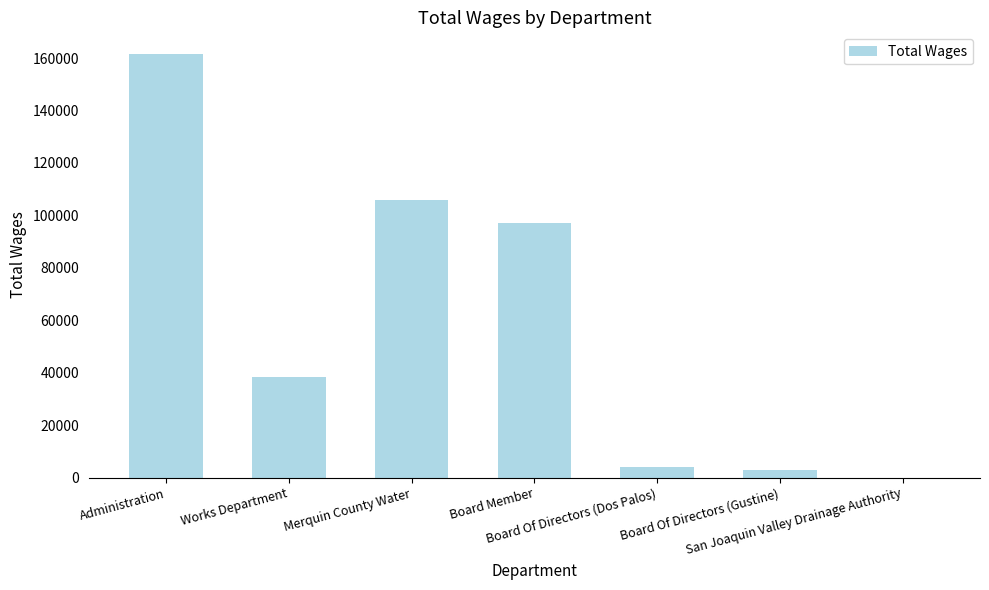

What is the greatest value displayed?

161721